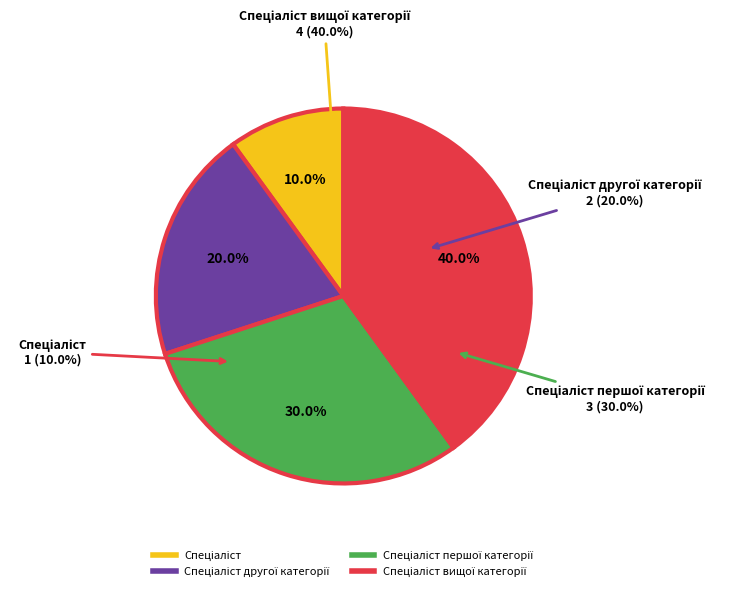

The Спеціаліст вищої категорії slice represents 47% of the pie. True or false?

False